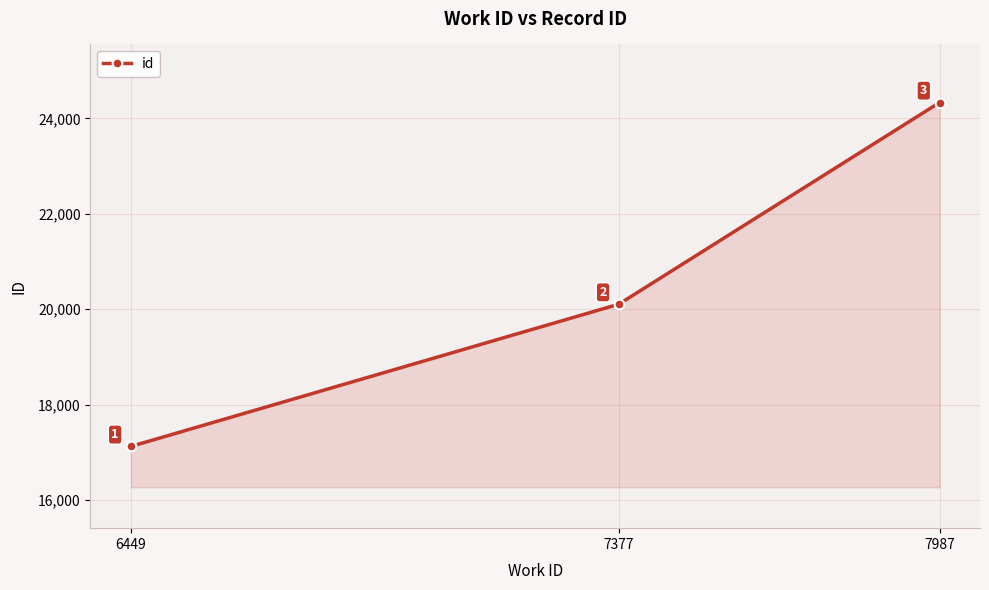

The value at 6449 is 9037. True or false?

False